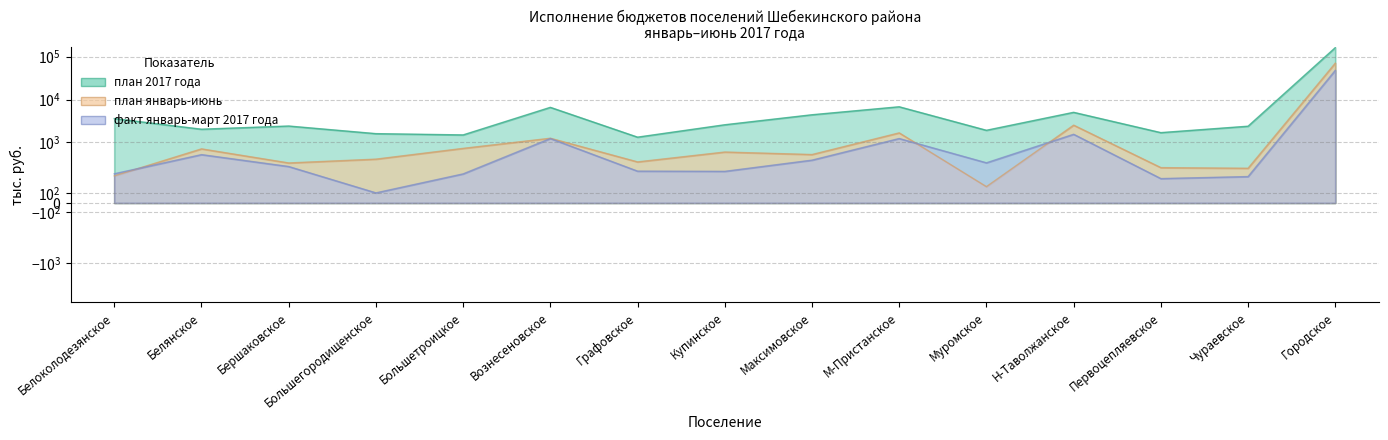

What position from the right is Максимовское?

7